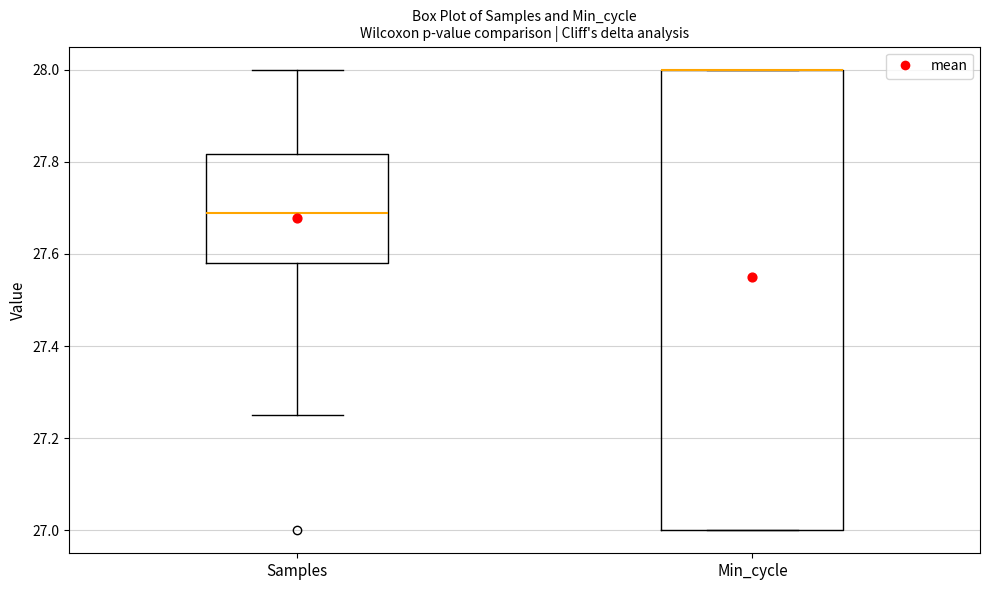

Comparing the boxes themselves (not the whiskers), which one is the tallest?

Min_cycle